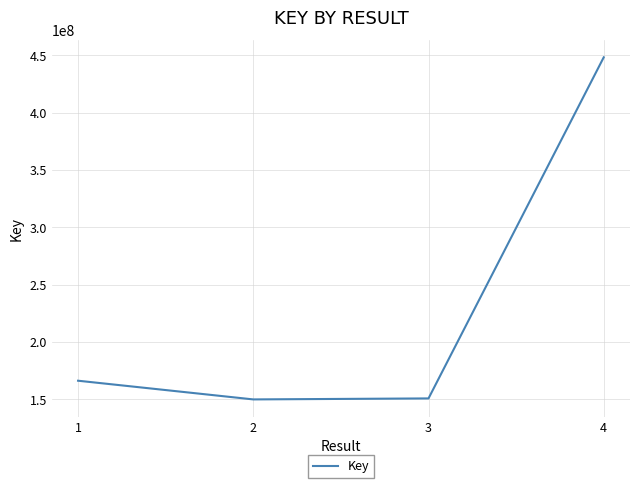

What is the difference between the second highest and second lowest values?

15440551